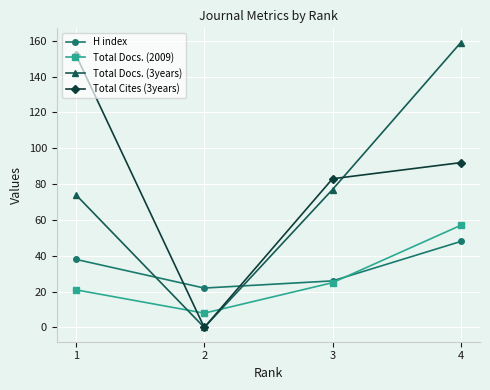

At which category does H index reach its first local valley?

2